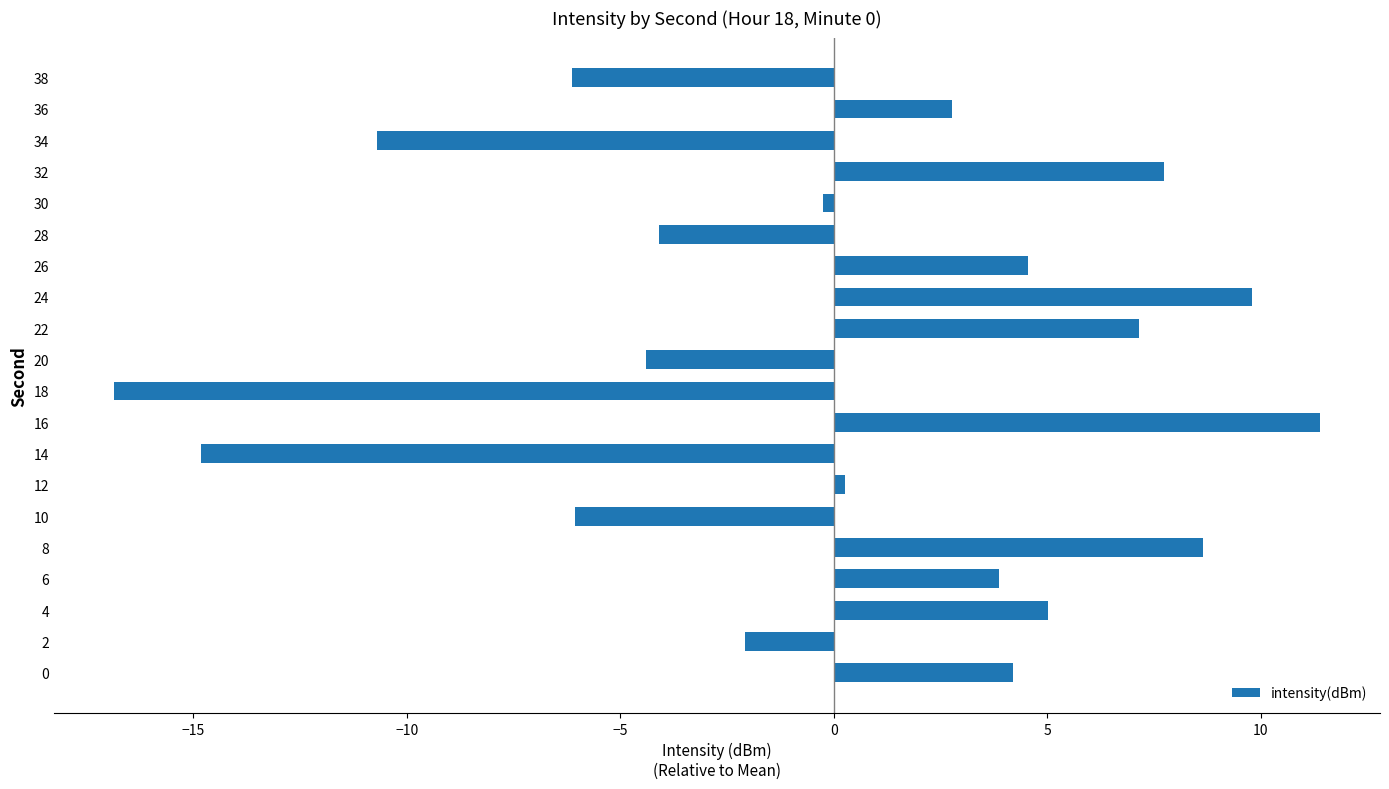

Which has a higher value, 16 or 20?

16